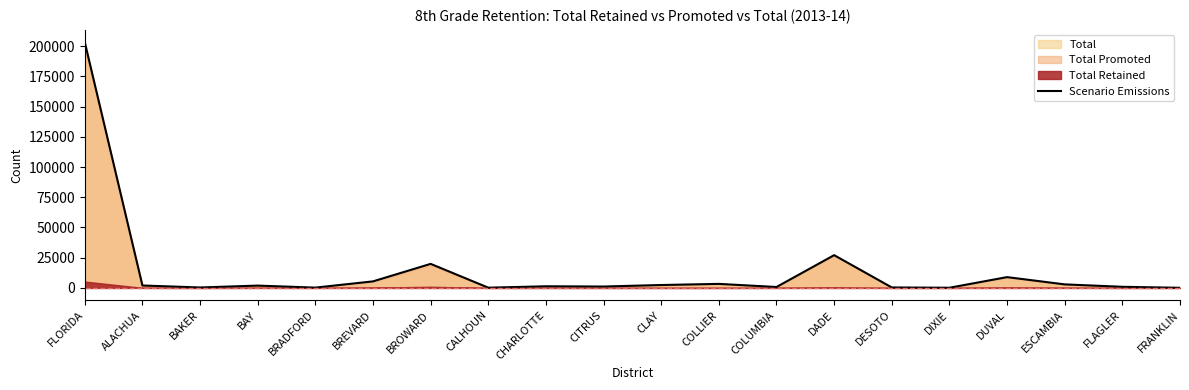

List the labels in order of value, smallest first.

FRANKLIN, DIXIE, CALHOUN, BRADFORD, BAKER, DESOTO, COLUMBIA, FLAGLER, CITRUS, CHARLOTTE, BAY, ALACHUA, CLAY, ESCAMBIA, COLLIER, BREVARD, DUVAL, BROWARD, DADE, FLORIDA